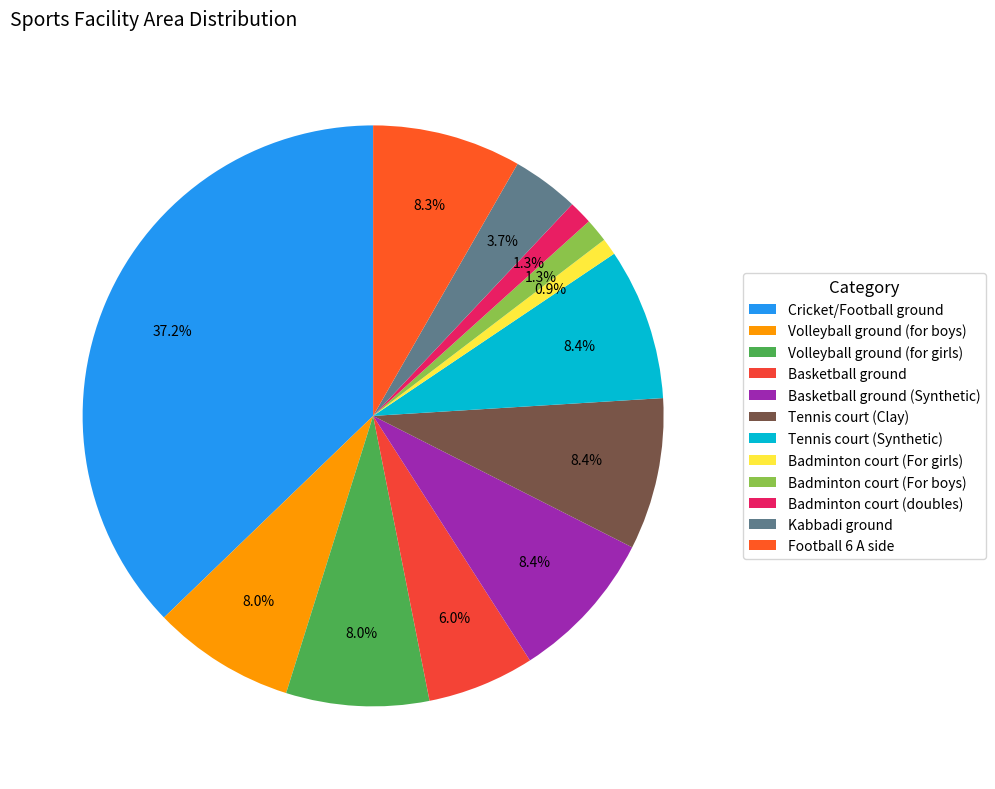

Is Basketball ground (Synthetic) the majority of the pie?

No